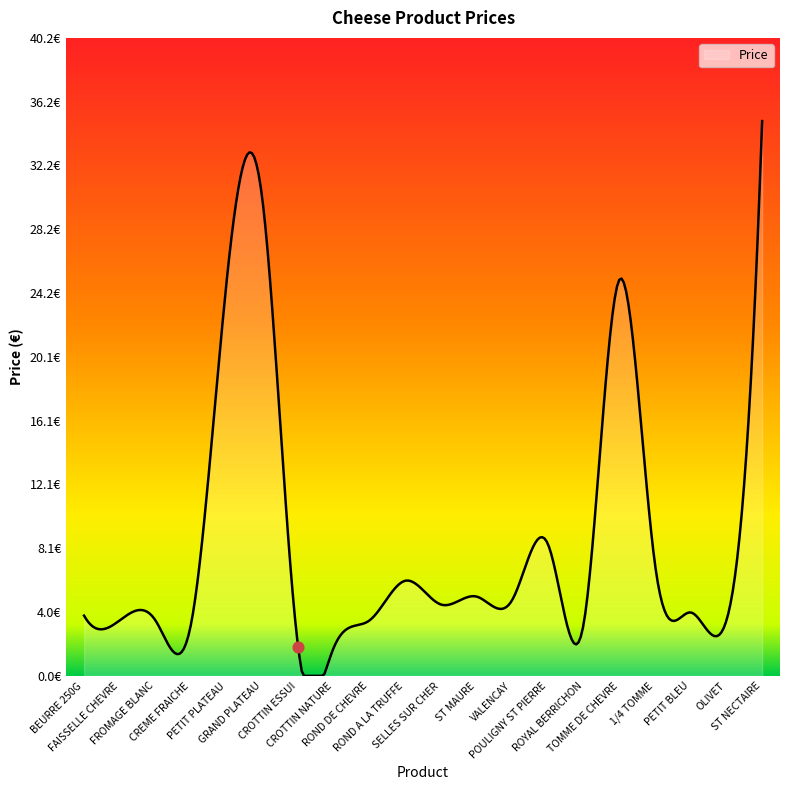

Which has a higher value, CROTTIN NATURE or SELLES SUR CHER?

SELLES SUR CHER